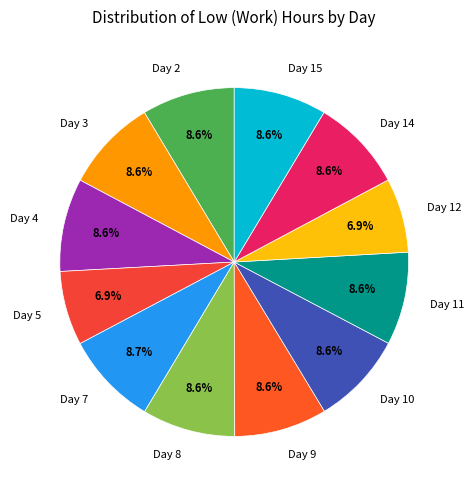

Does Day 7 account for over 50% of the chart?

No